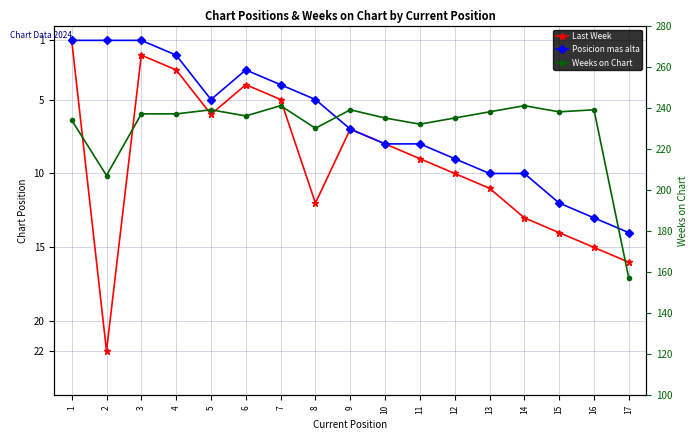

True or false: Weeks on Chart has a value of 313 at 13.

False